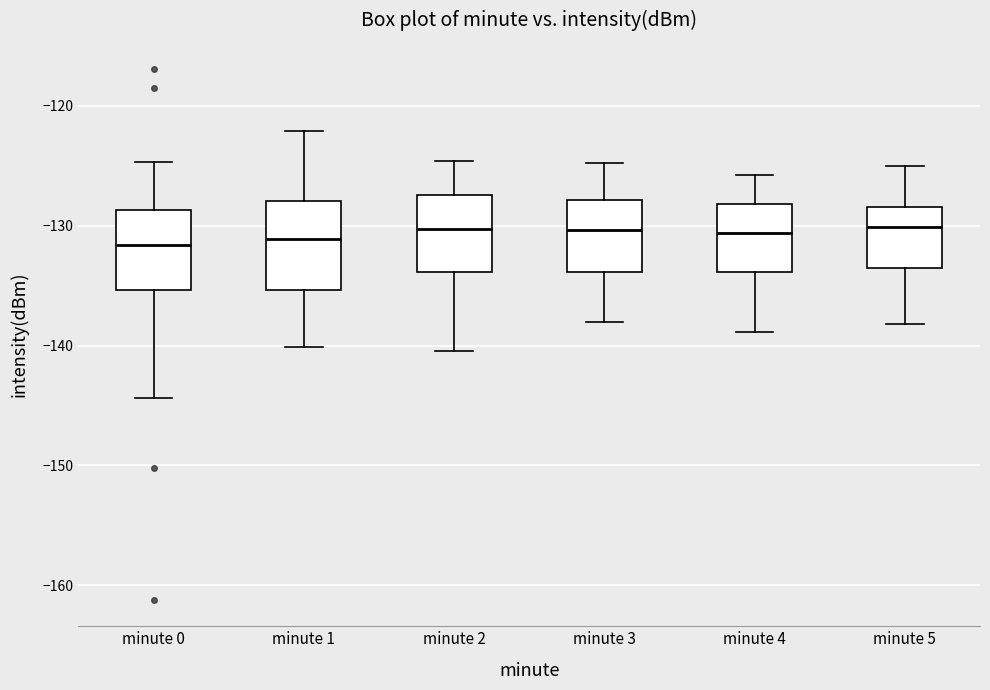

Reading left to right, transcribe this box plot: for each box, give where its median line is, the range the box spans, and where its two whiskers end, as read against the y-axis. The values are not printed on the chart, so give them approximately, as read against the axis.

minute 0: median -132, box -135 to -129, whiskers -144 to -125
minute 1: median -131, box -135 to -128, whiskers -140 to -122
minute 2: median -130, box -134 to -127, whiskers -140 to -125
minute 3: median -130, box -134 to -128, whiskers -138 to -125
minute 4: median -131, box -134 to -128, whiskers -139 to -126
minute 5: median -130, box -134 to -128, whiskers -138 to -125